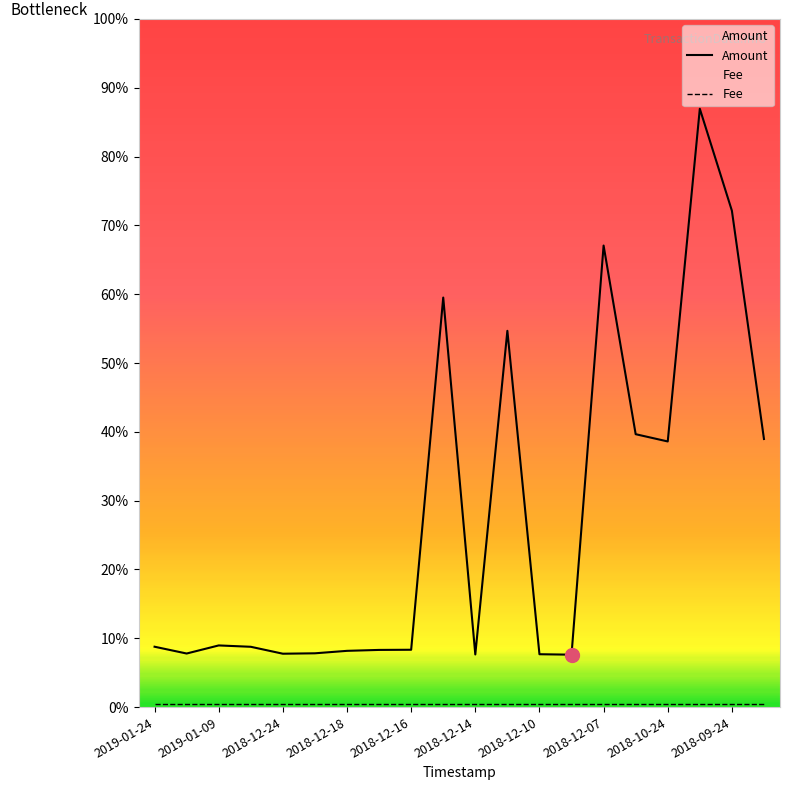

True or false: Fee and Amount cross at least once.

False